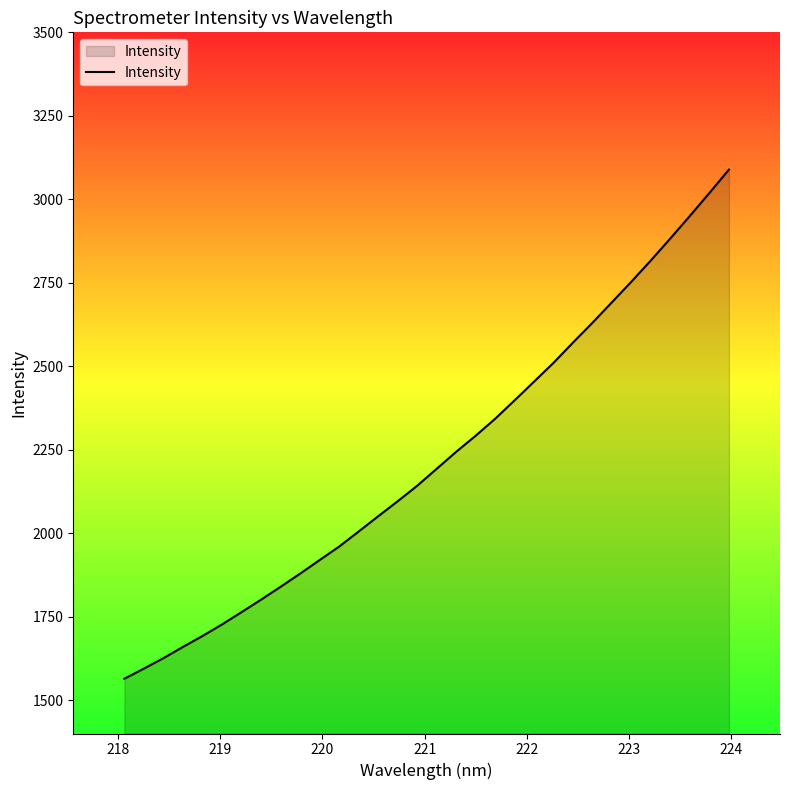

What is the difference between the maximum and minimum values?

1524.9